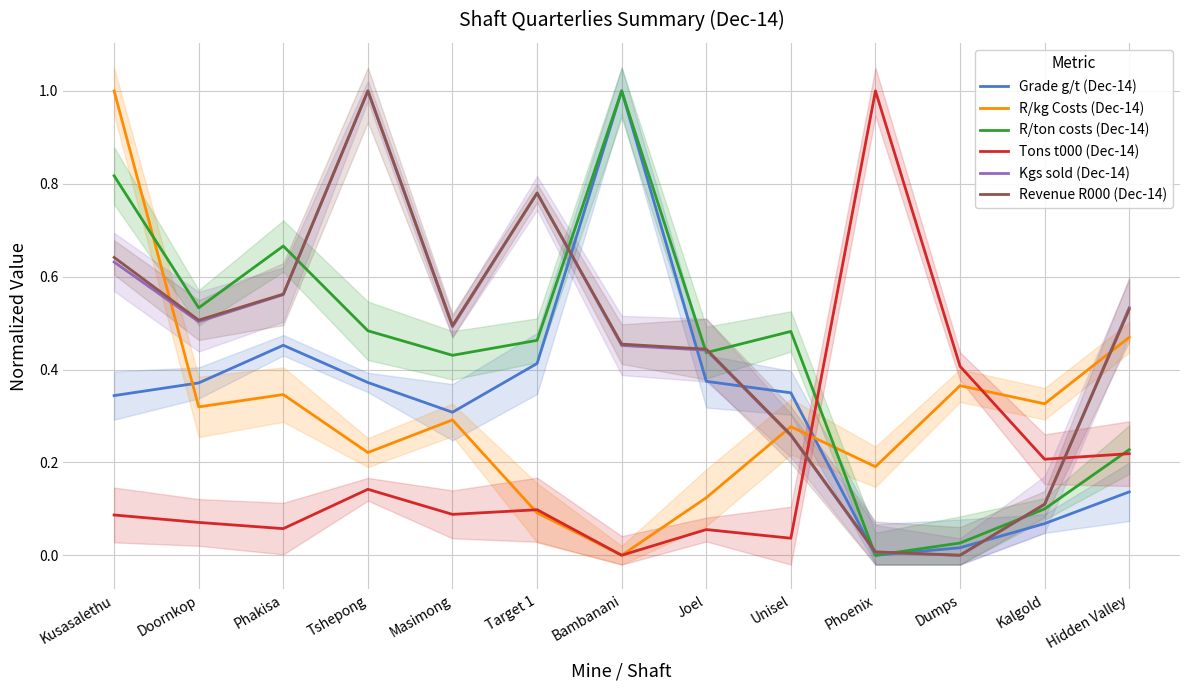

Where is Tons t000 (Dec-14) nearest to the value 0?

Bambanani